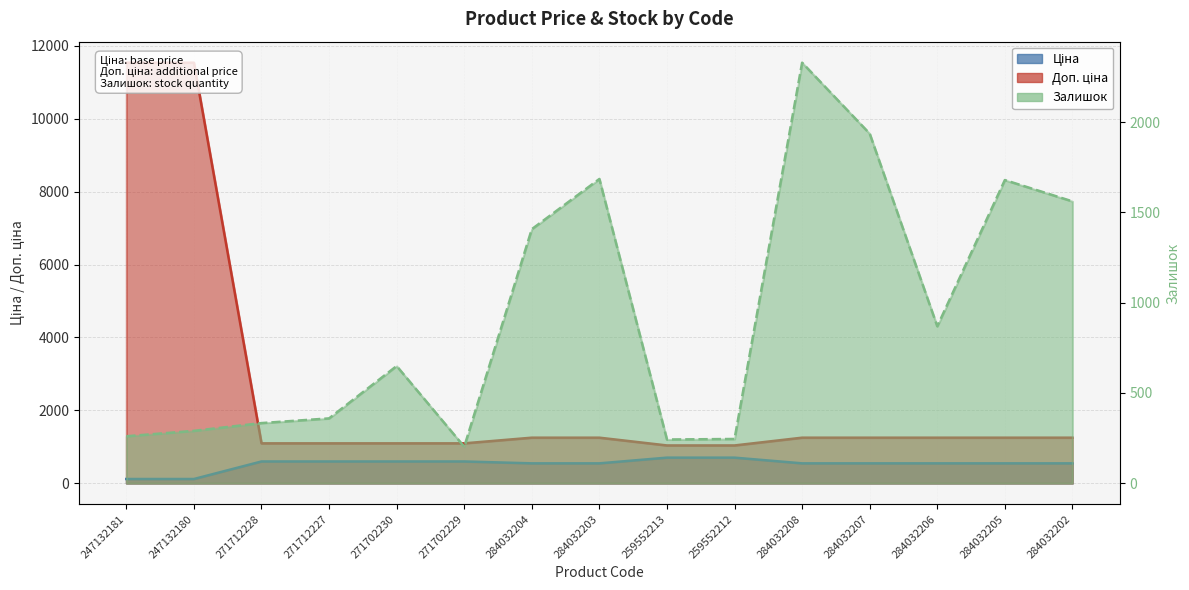

Reading left to right, extract all data points from this chart.

Ціна: 115.4	115.4	596.5	596.5	596.5	596.5	545.0	545.0	701.4	701.4	545.0	545.0	545.0	545.0	545.0
Доп. ціна: 11537.0	11537.0	1093.7	1093.7	1093.7	1093.7	1249.1	1249.1	1036.0	1036.0	1249.1	1249.1	1249.1	1249.1	1249.1
Залишок: 260.0	290.0	333.0	359.0	649.0	202.0	1407.0	1685.0	242.0	245.0	2329.0	1936.0	869.0	1679.0	1561.0